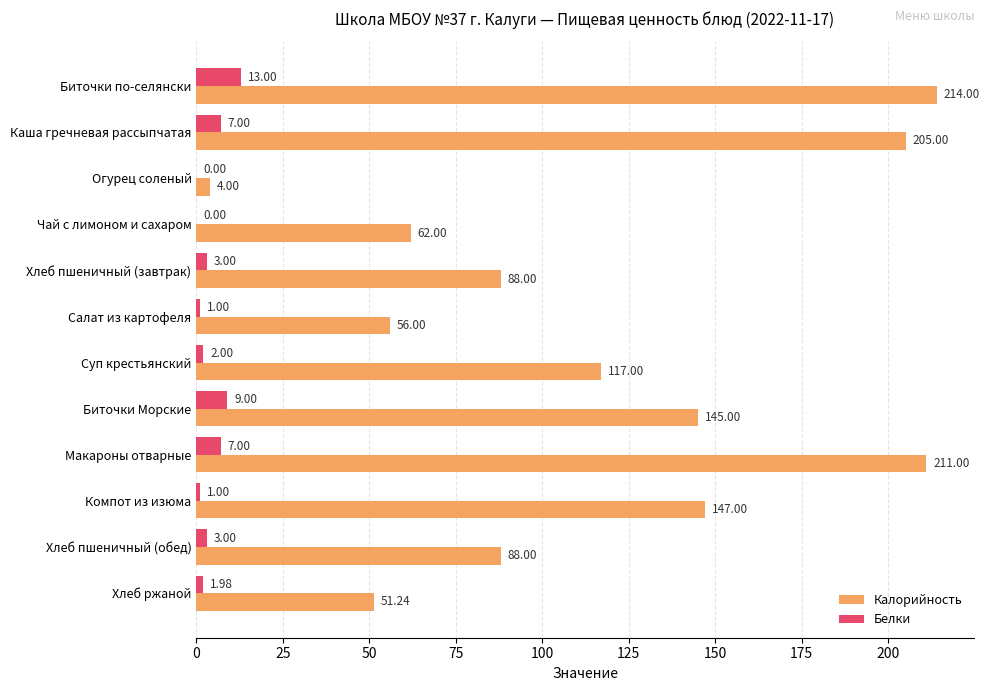

Where is Калорийность nearest to the value 109?

Суп крестьянский